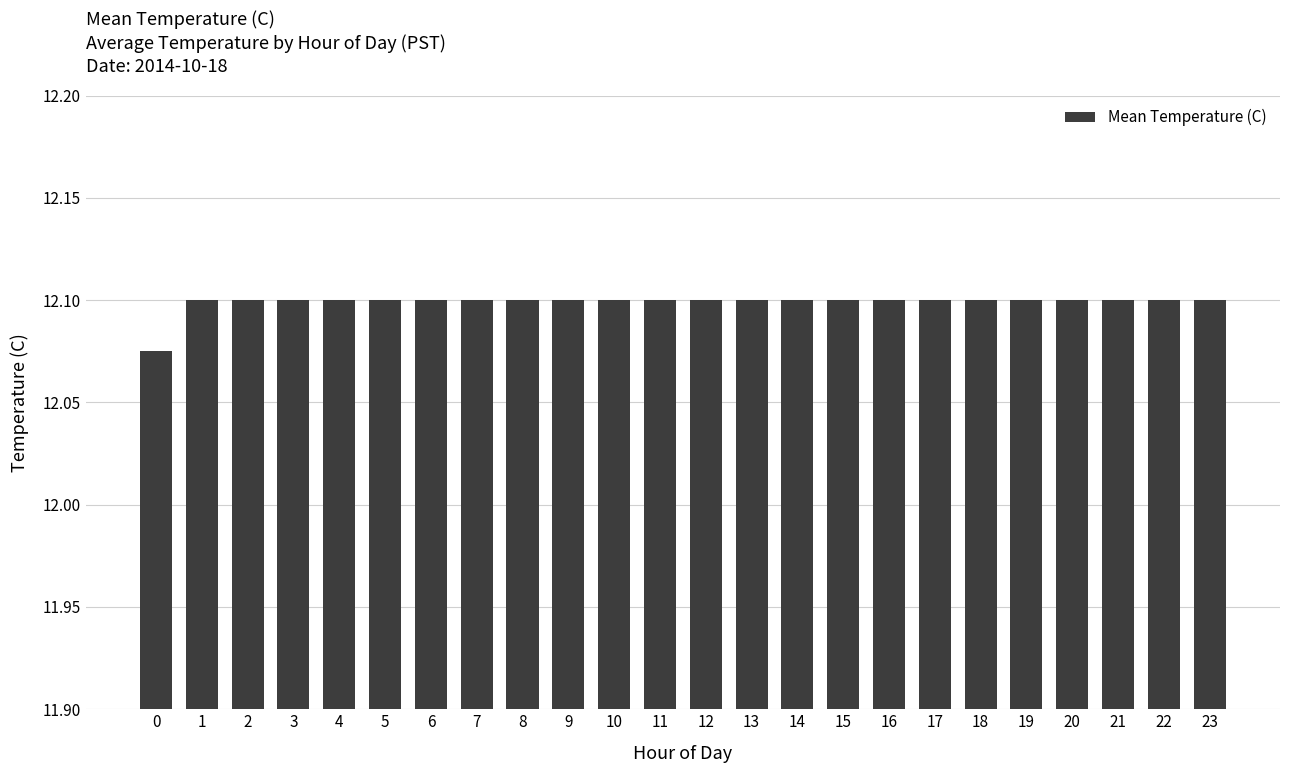

Count the values in the range 12 to 13.

24